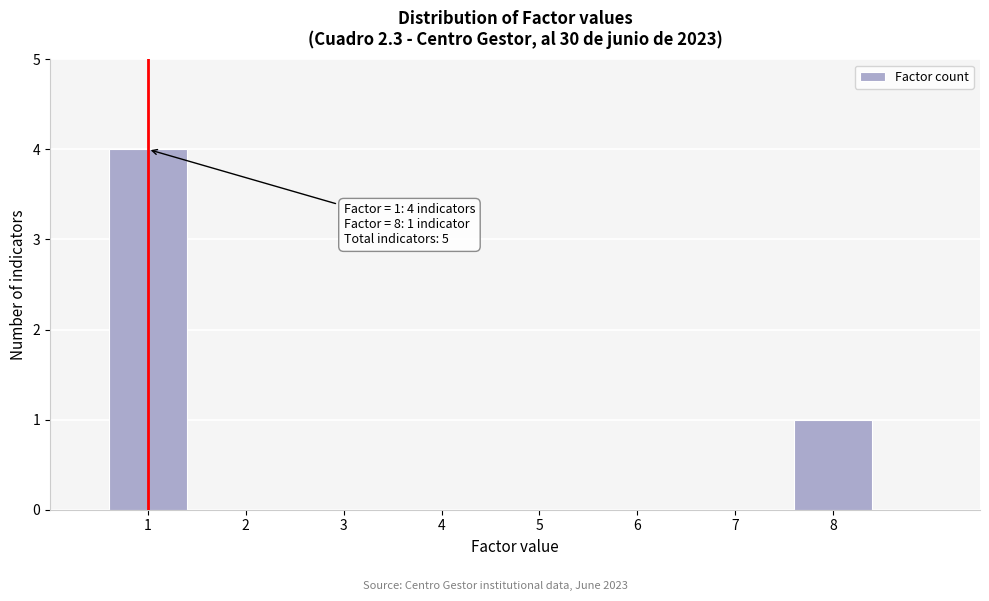

Over which range of the x-axis is the bar tallest?

0.5 to 1.5